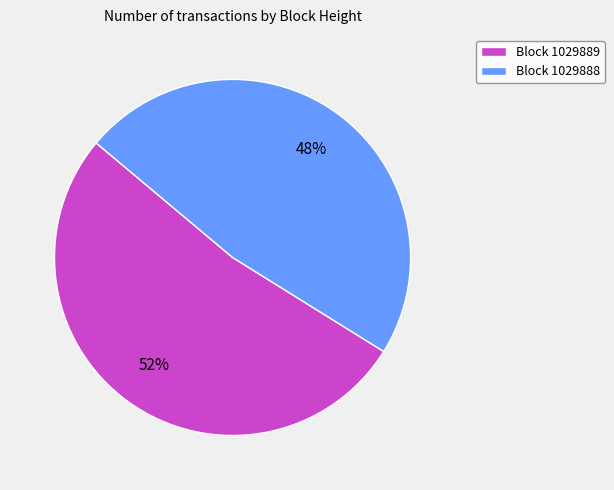

Is there any slice that represents more than half of the pie?

Yes